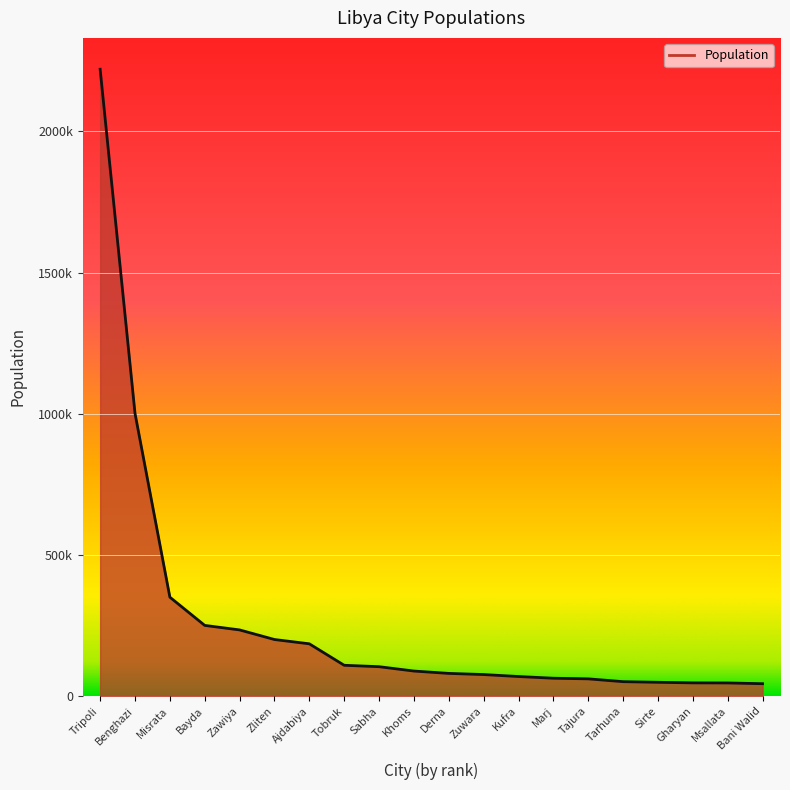

What is the label of the 1st point from the right?

Bani Walid